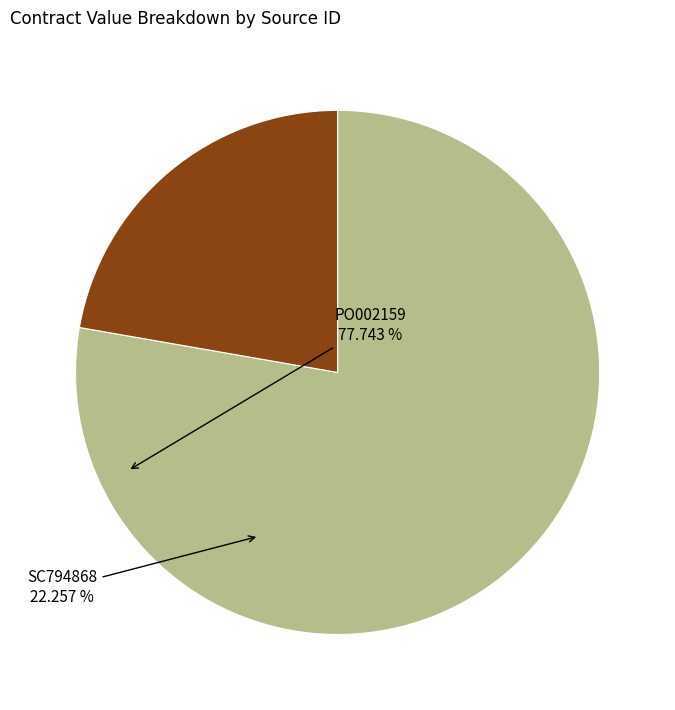

Is PO002159 the majority of the pie?

Yes